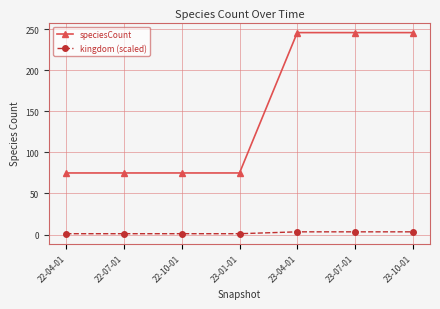

Rank the series by their maximum value, from highest to lowest.

speciesCount, kingdom (scaled)